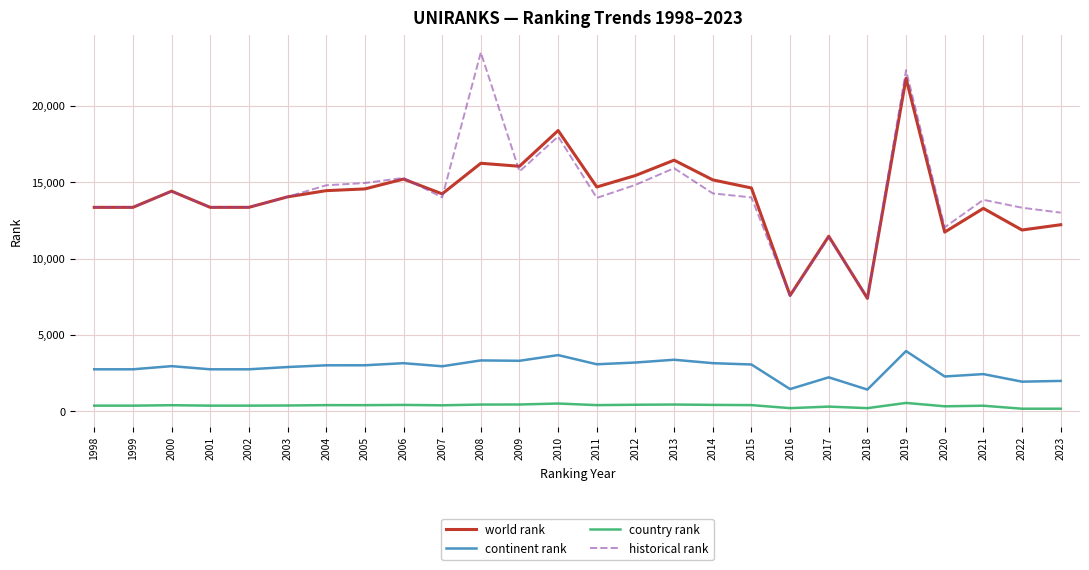

True or false: historical rank has a value of 13353.0 at 2002.

True